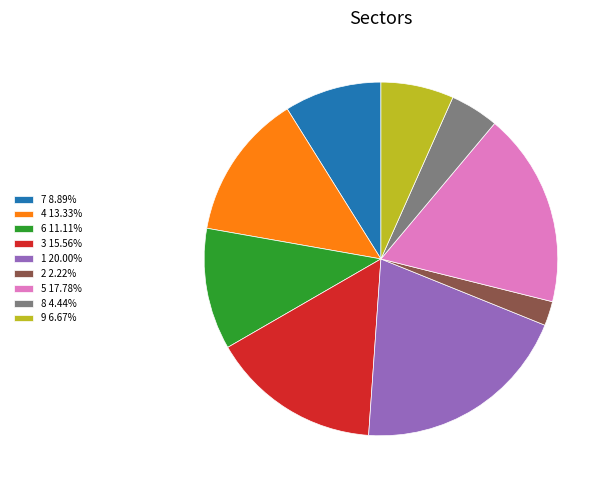

Is there any slice that represents more than half of the pie?

No